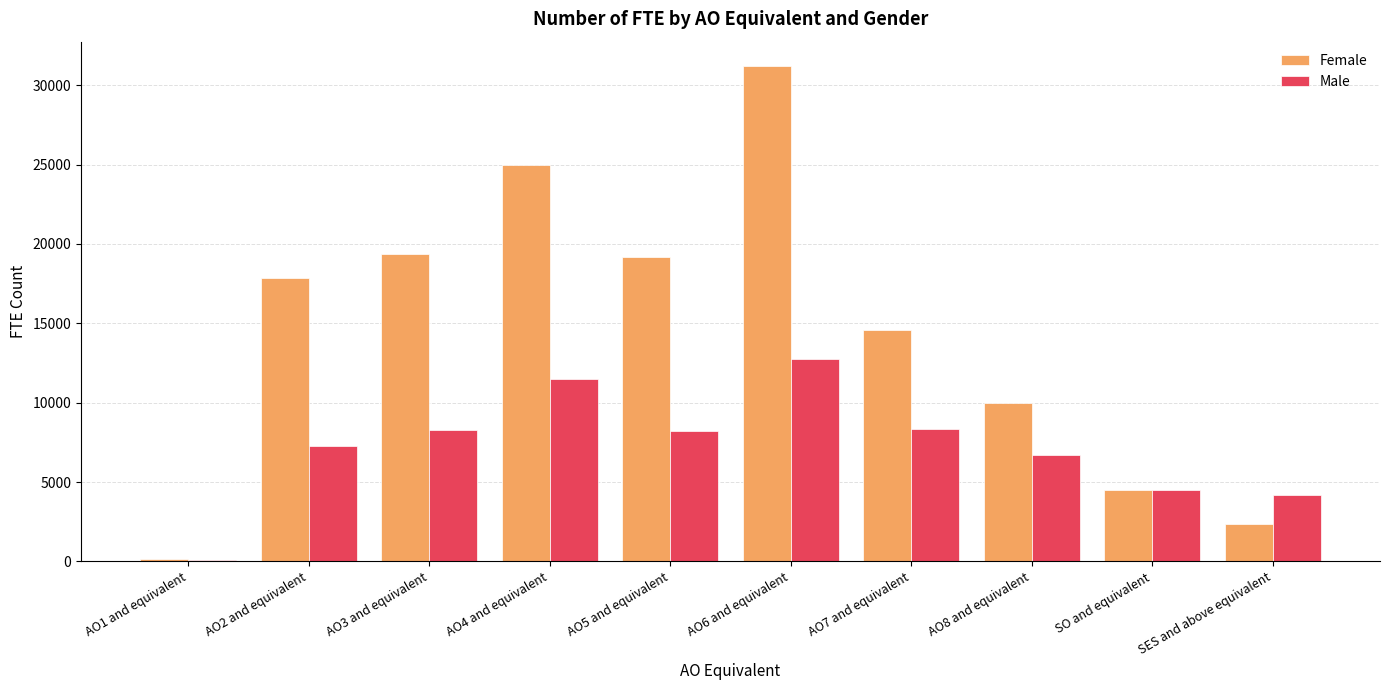

At which category does the chart reach its peak across all series?

AO6 and equivalent